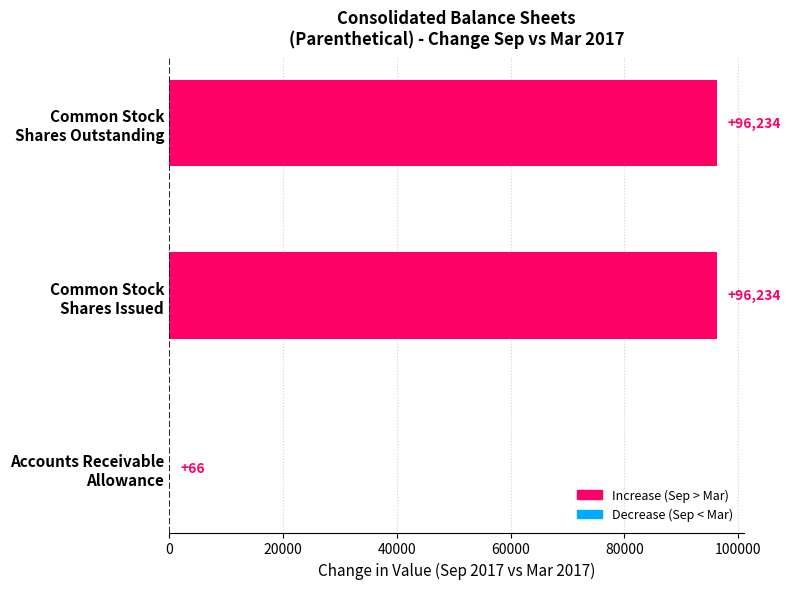

What is the greatest value displayed?

96234